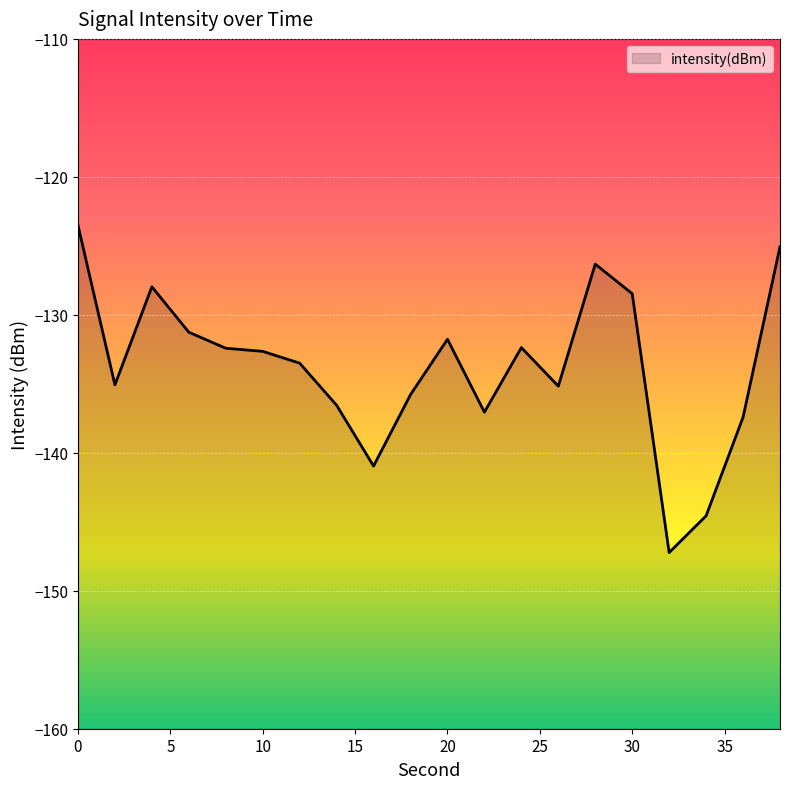

Reading right to left, transcribe all the data shown in this chart.

-125.1	-137.4	-144.6	-147.2	-128.5	-126.3	-135.2	-132.4	-137.1	-131.8	-135.8	-141.0	-136.6	-133.5	-132.6	-132.4	-131.3	-128.0	-135.1	-123.5